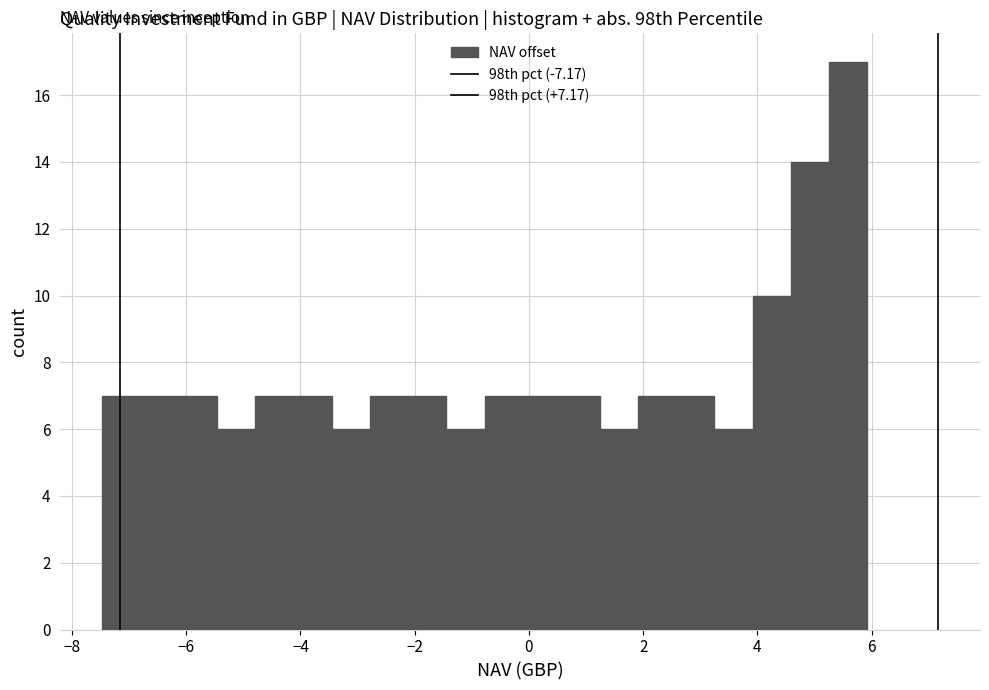

Read against the x-axis, roughly where is the centre of the tallest bar?

5.6